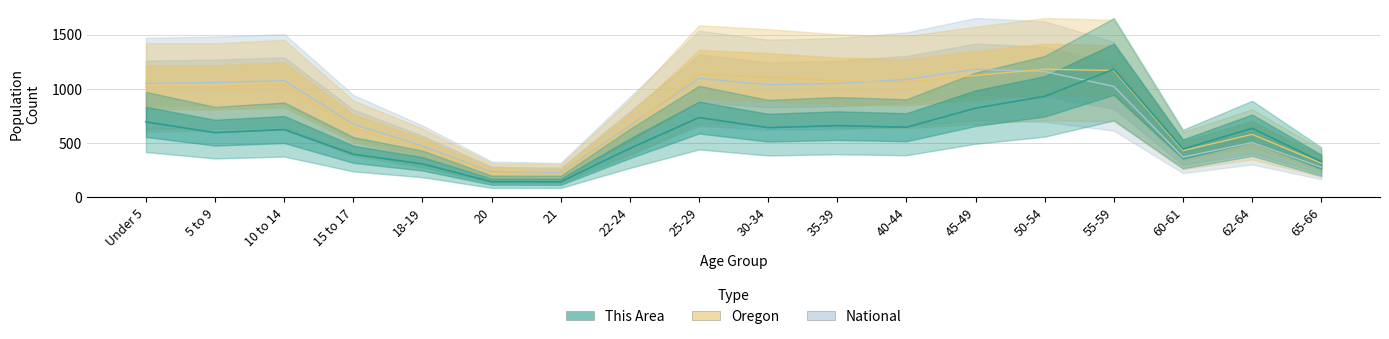

What is the greatest value displayed?

1180.0